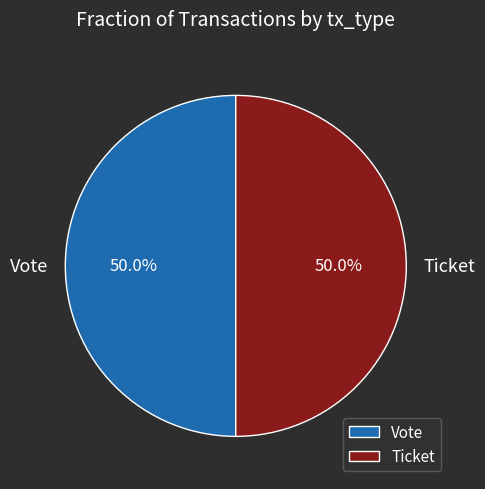

The Vote slice represents 92% of the pie. True or false?

False